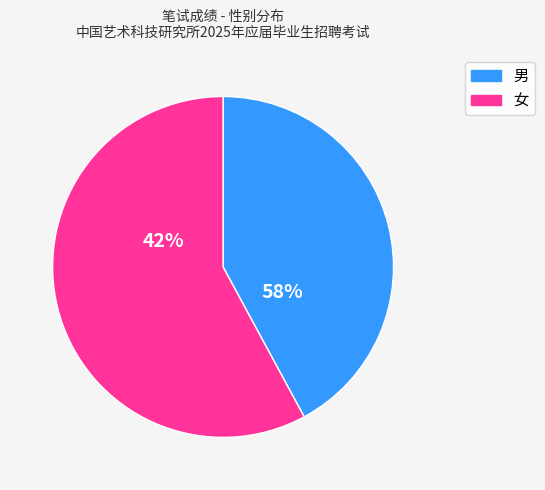

Combined, do 男 and 女 account for over 50%?

Yes